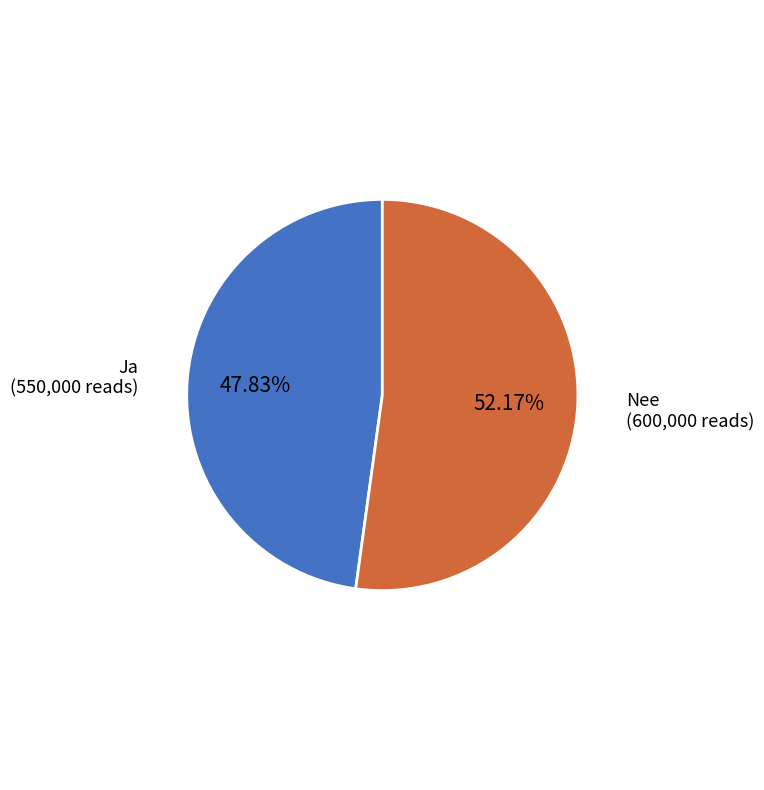

To the nearest percent, what portion does Ja represent?

48%